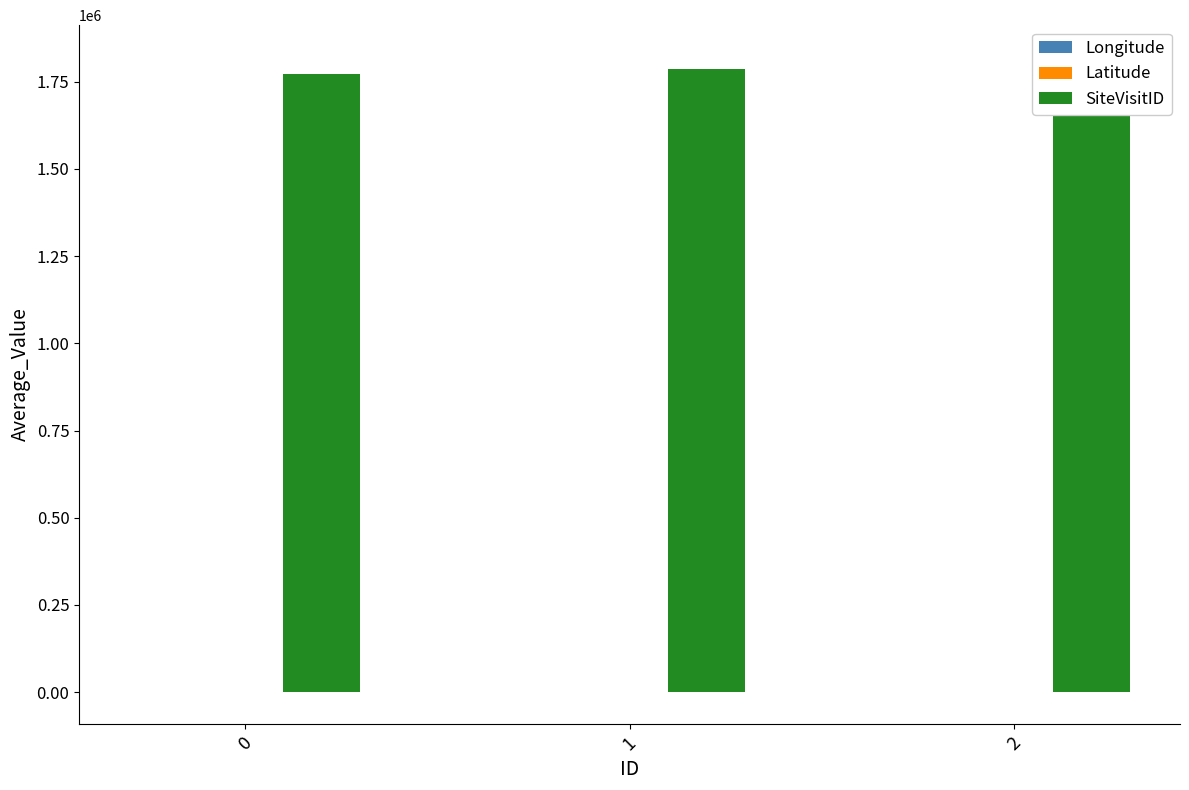

How many Longitude values are between 152 and 153?

2